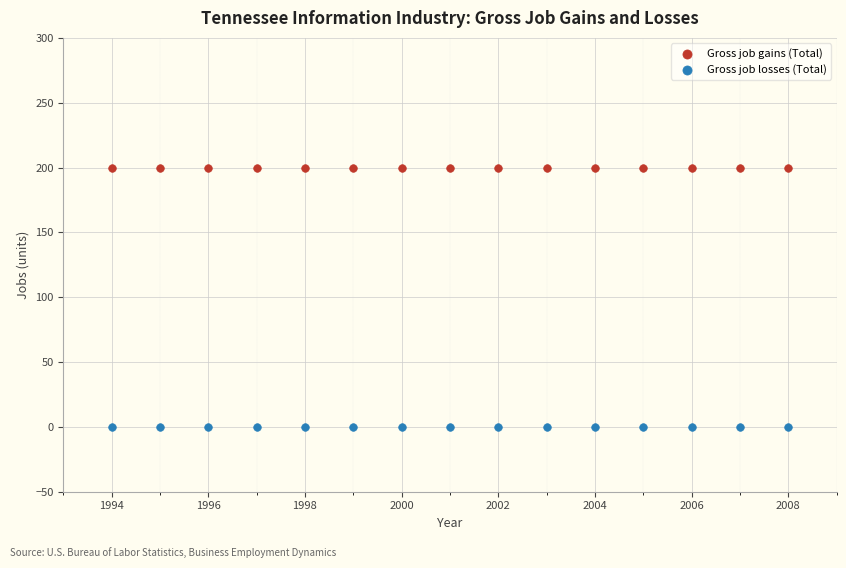

Which series reaches the minimum Y coordinate?

Gross job losses (Total)